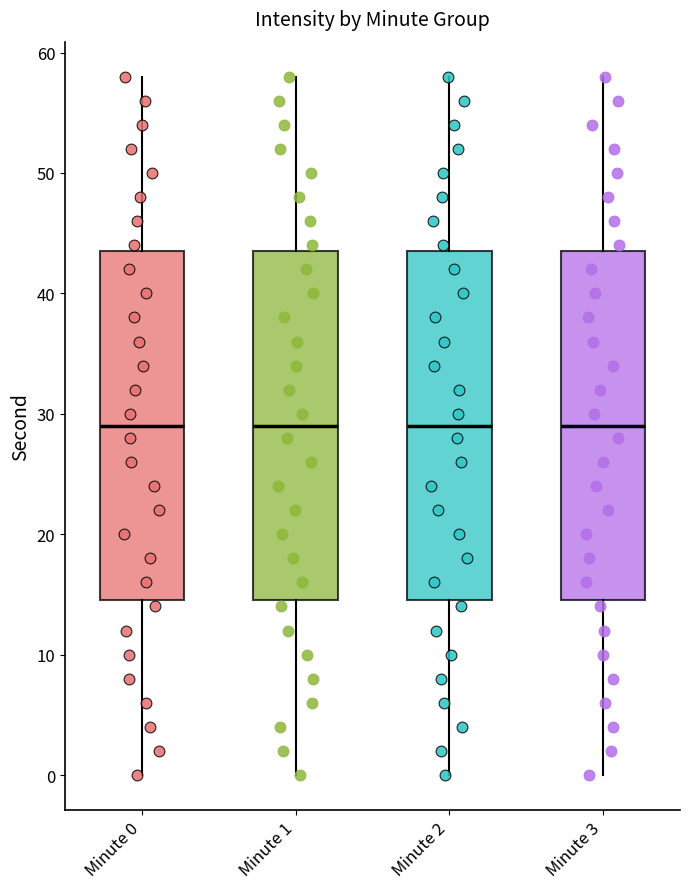

Reading left to right, transcribe this box plot: for each box, give where its median line is, the range the box spans, and where its two whiskers end, as read against the y-axis. The values are not printed on the chart, so give them approximately, as read against the axis.

Minute 0: median 29, box 15 to 44, whiskers 0 to 58
Minute 1: median 29, box 15 to 44, whiskers 0 to 58
Minute 2: median 29, box 15 to 44, whiskers 0 to 58
Minute 3: median 29, box 15 to 44, whiskers 0 to 58